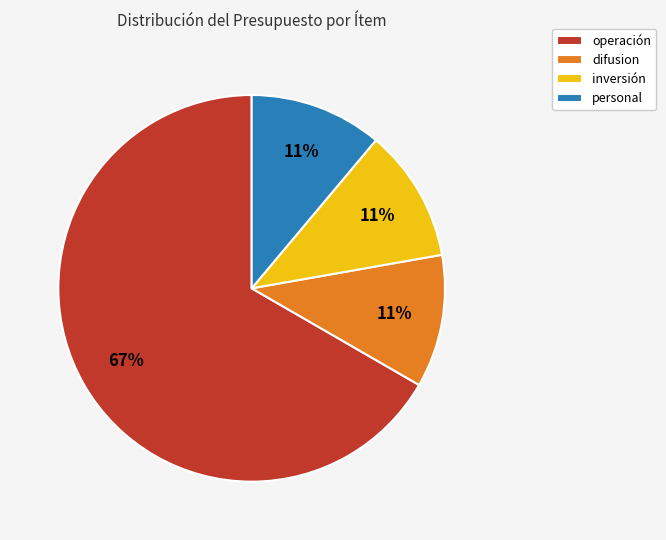

Which slice is the largest?

operación